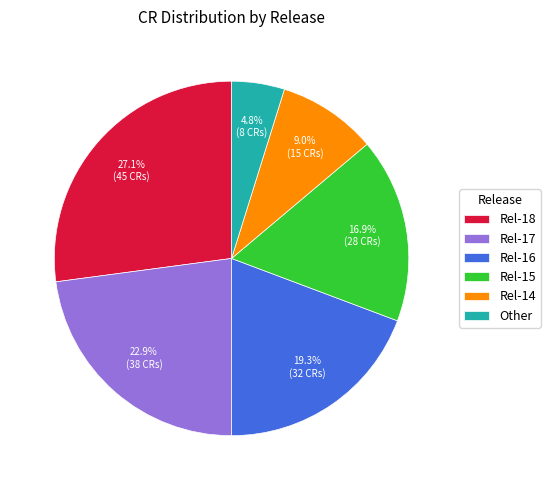

To the nearest percent, what percentage of the pie is Rel-17?

23%